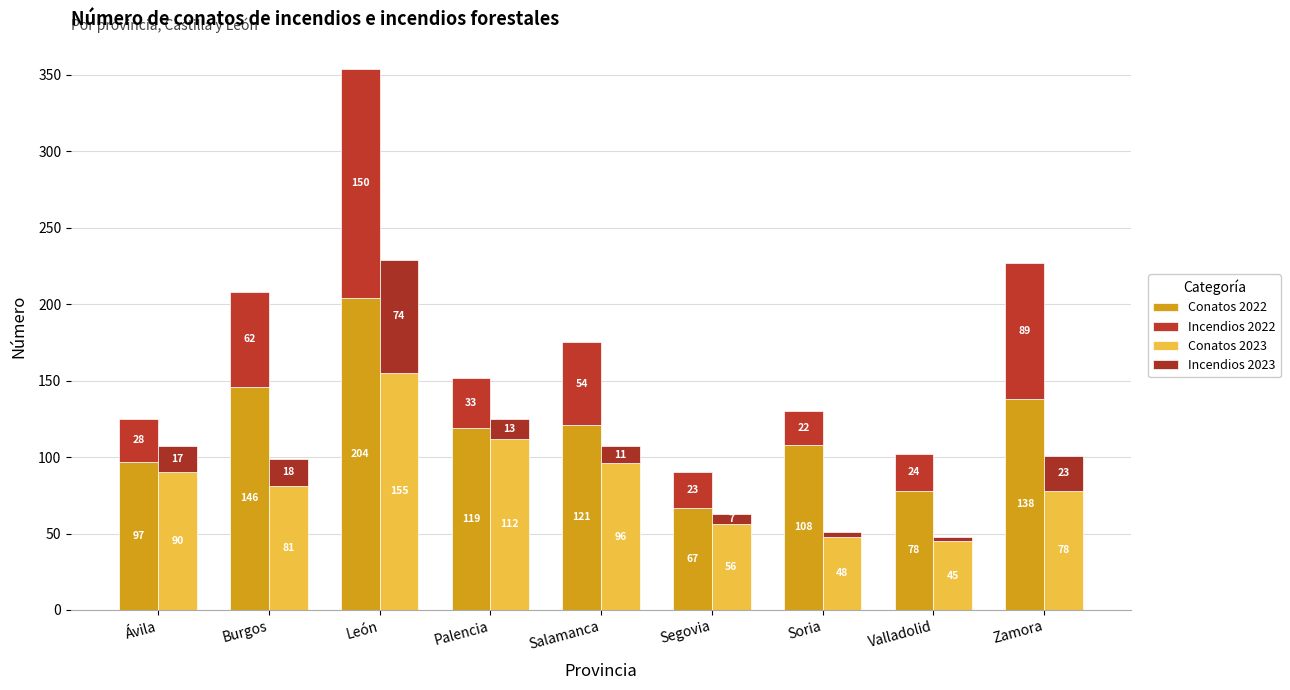

What position from the left is León?

3